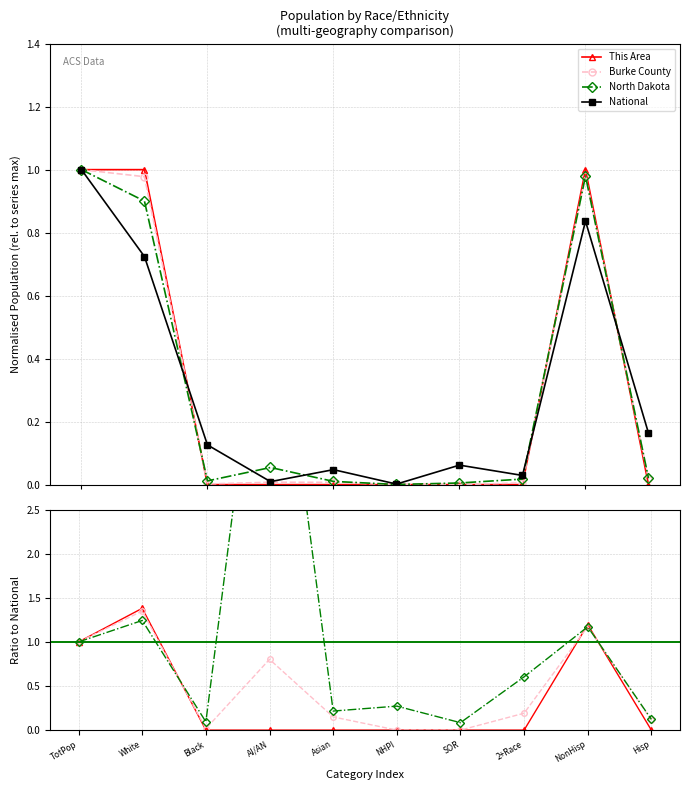

Is it true that North Dakota equals 0.1 at SOR?

True